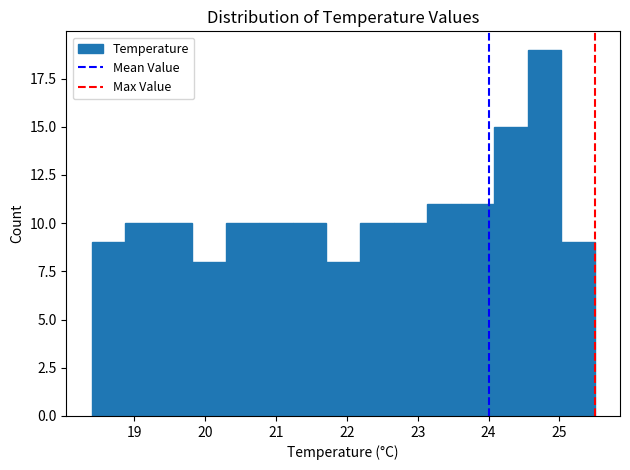

Over which range of the x-axis is the bar tallest?

24.6 to 25.0